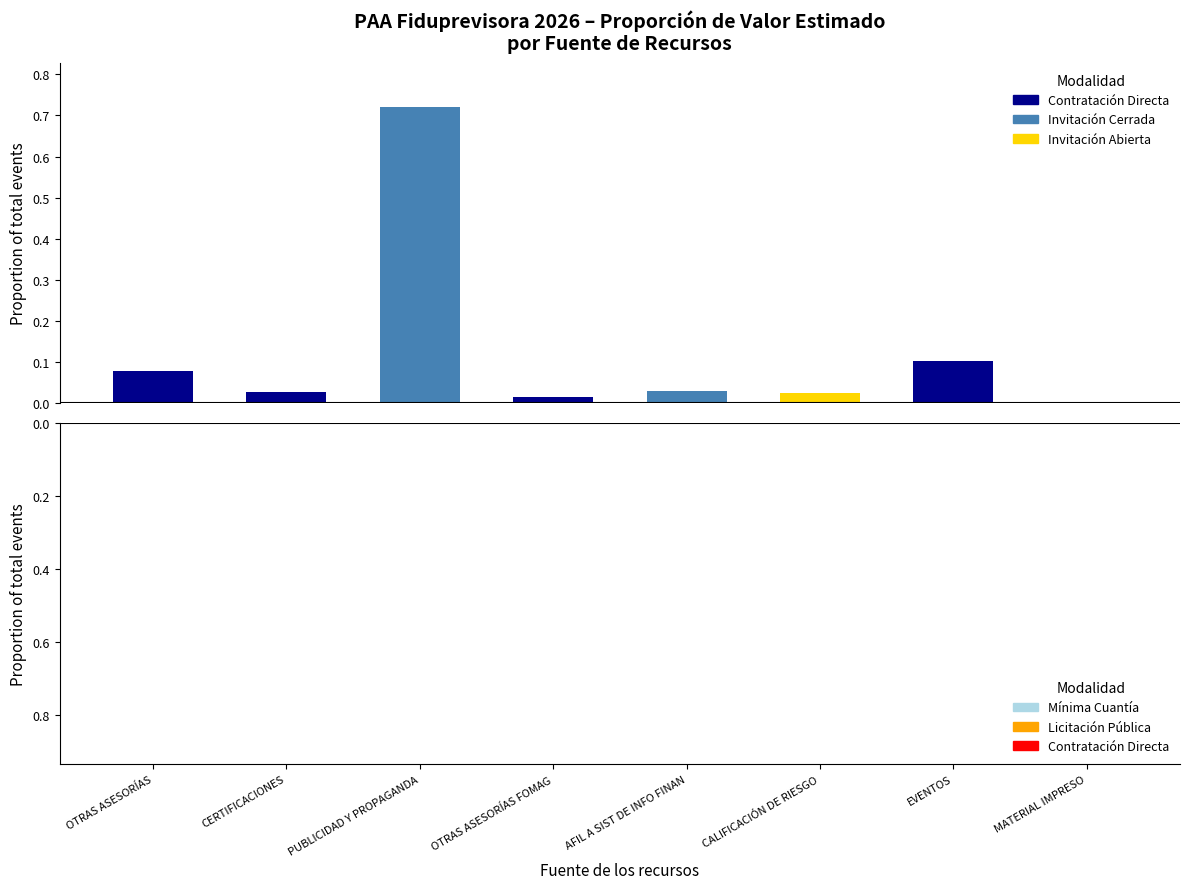

What is the difference between the Valor estimado vigencia actual values at CERTIFICACIONES and PUBLICIDAD Y PROPAGANDA?

0.7